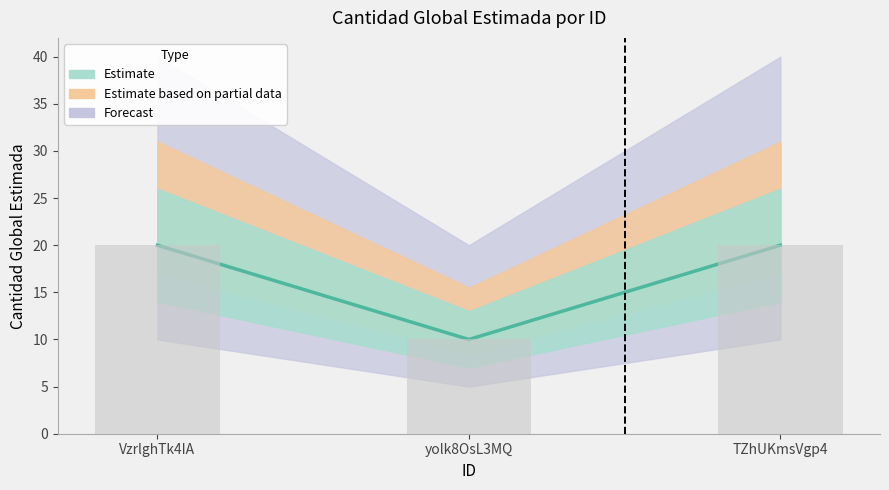

True or false: the data shows 29 at VzrlghTk4IA.

False